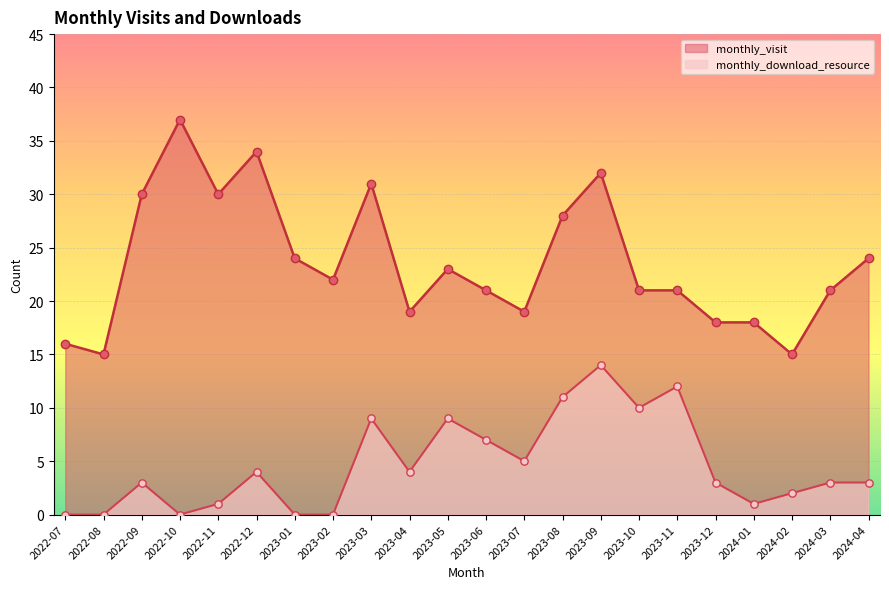

Which series reaches the minimum Y coordinate?

monthly_download_resource